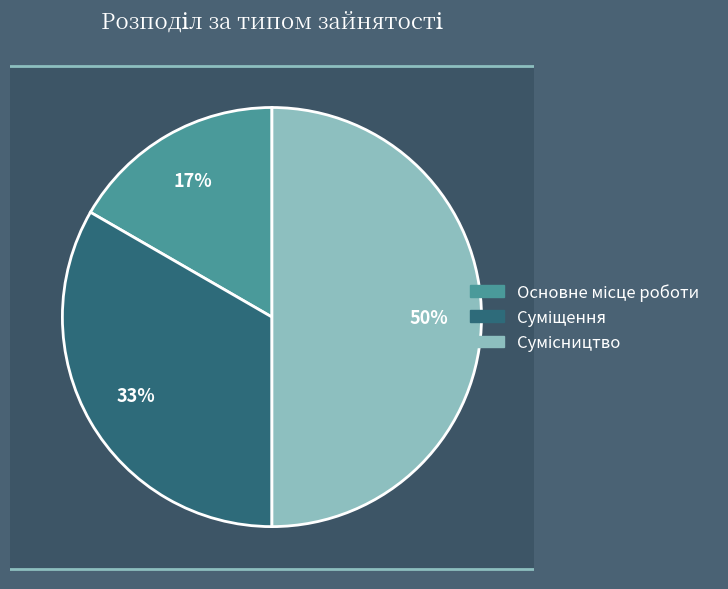

How many slices are in this pie chart?

3